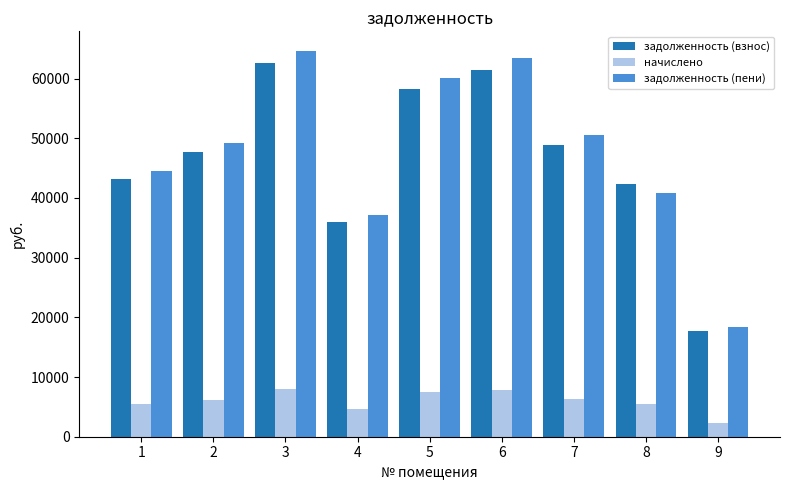

What is the smallest value displayed?

2287.4